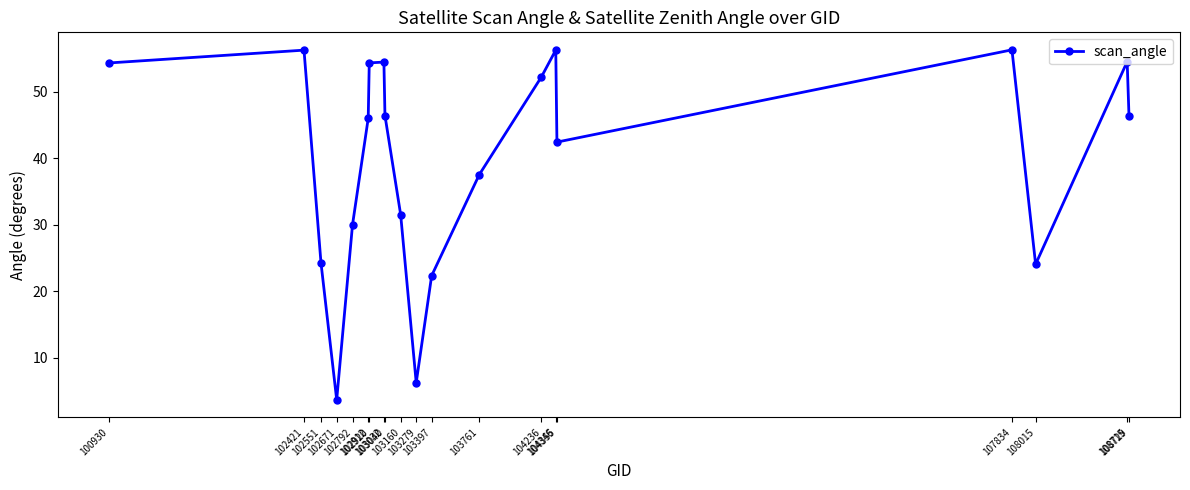

What is the difference between the maximum and minimum values?

52.6